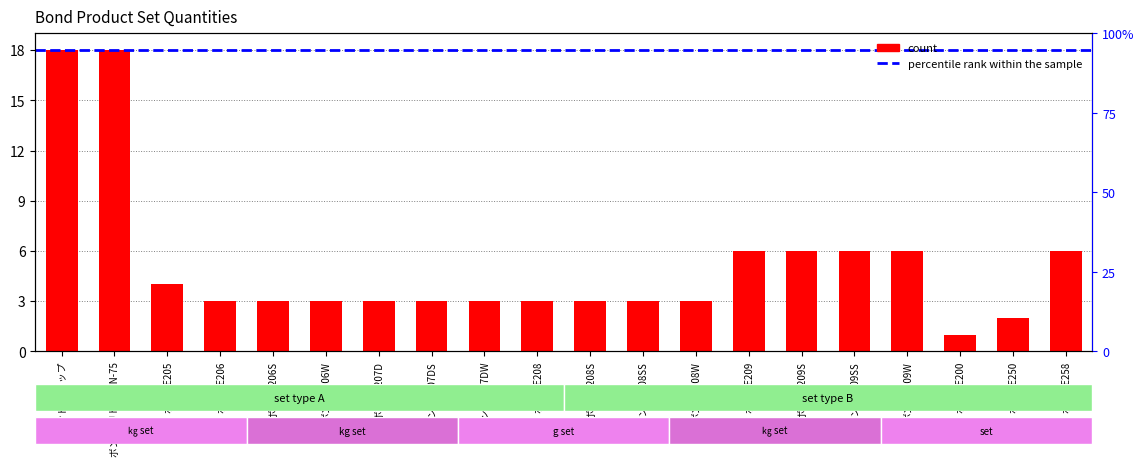

List the labels in order of value, largest first.

ボンドAUトップ, ボンドAUトップ N-75, ボンドE209, ボンドE209S, ボンドE209SS, ボンドE209W, ボンドE258, ボンドE205, ボンドE206, ボンドE206S, ボンドE206W, ボンドE207D, ボンドE207DS, ボンドE207DW, ボンドE208, ボンドE208S, ボンドE208SS, ボンドE208W, ボンドE250, ボンドE200